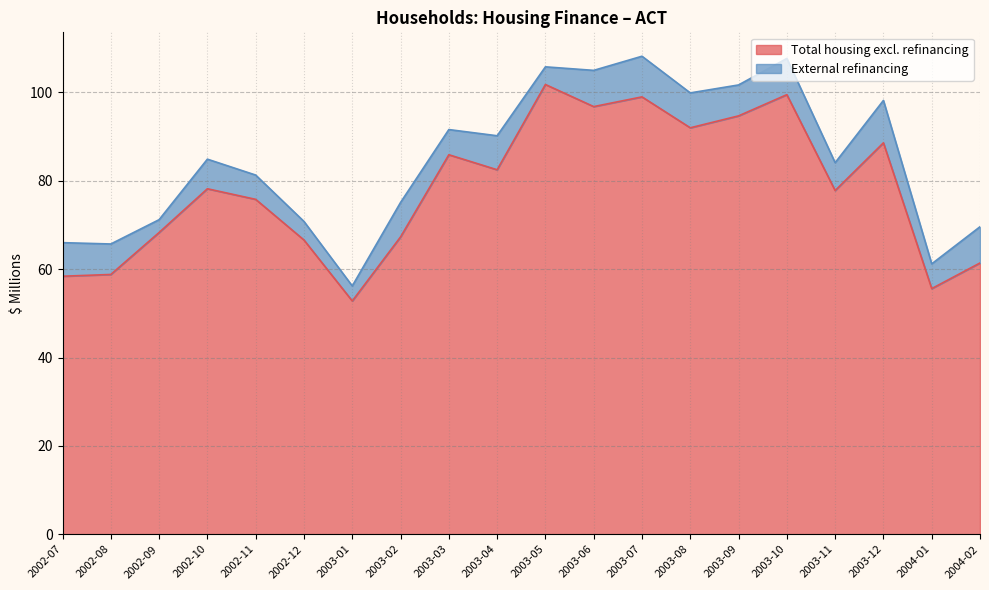

How many interior local valleys (lower than both neighbors) does the data have?

6